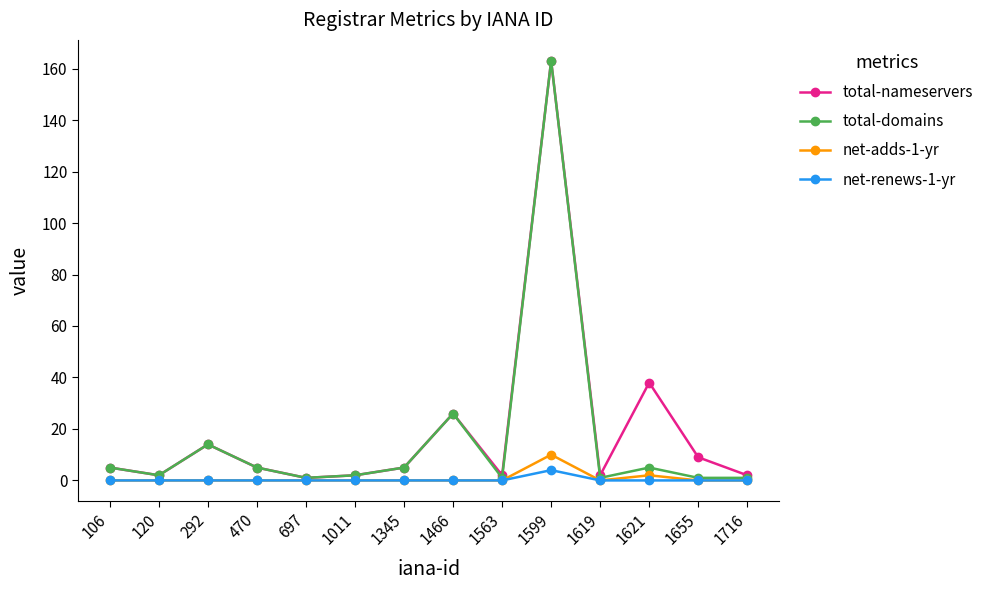

What is the value of the total-domains point at the 12th from the left?

5